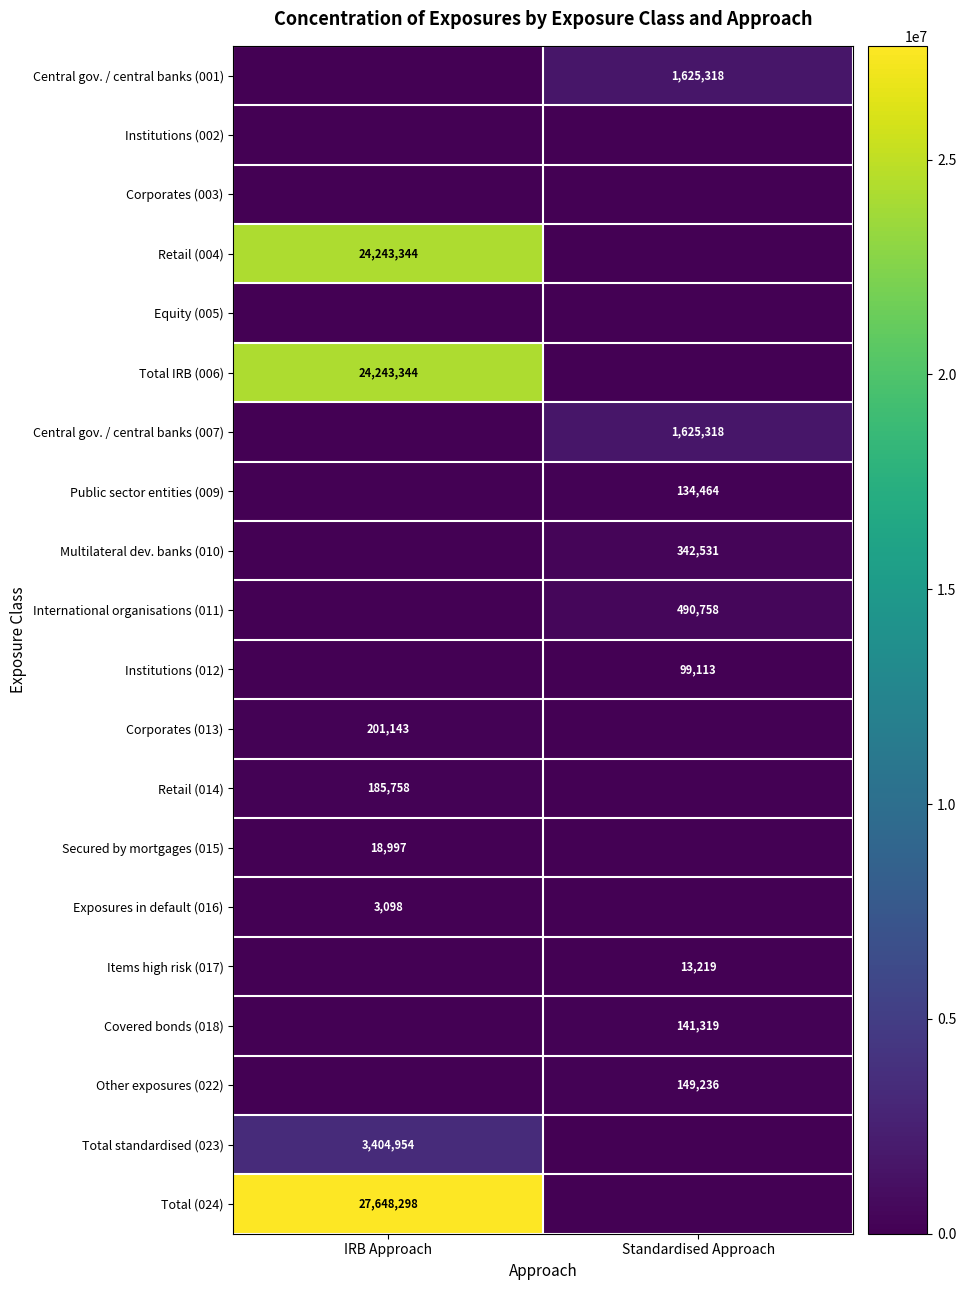

Is it true that Total IRB (006) equals 24243344 at IRB Approach?

True